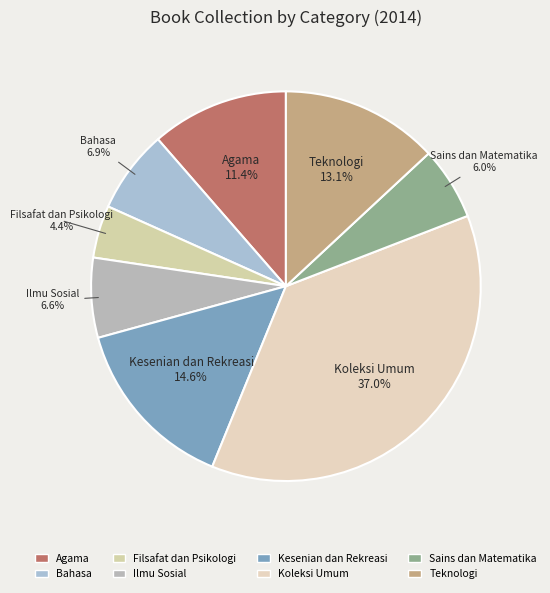

To the nearest percent, what is the difference between the largest and smallest slice percentages?

33%